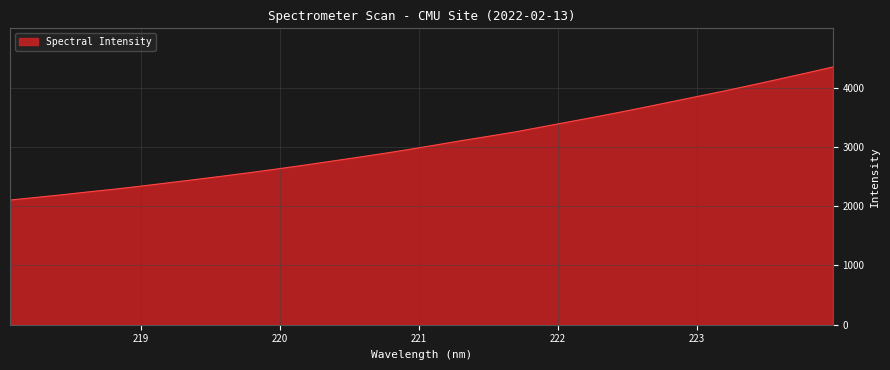

What is the difference between the maximum and minimum values?

2244.3